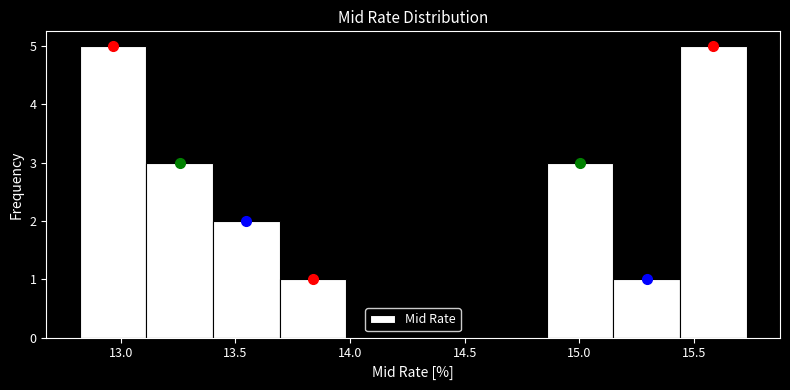

Reading left to right, list every bar in this chart as the range it spans on the x-axis followed by its height. Neither the bar edges nor the heights are printed on the chart, so give them approximately, as read against the axes.

12.80 to 13.10: 5
13.10 to 13.40: 3
13.40 to 13.70: 2
13.70 to 14.00: 1
14.00 to 14.30: 0
14.30 to 14.55: 0
14.55 to 14.85: 0
14.85 to 15.15: 3
15.15 to 15.45: 1
15.45 to 15.75: 5